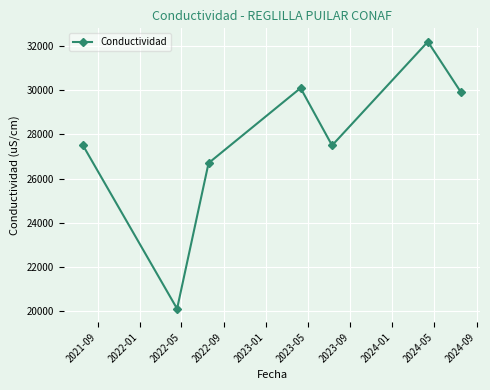

How many points are lower than both their immediate neighbors (excluding endpoints)?

2